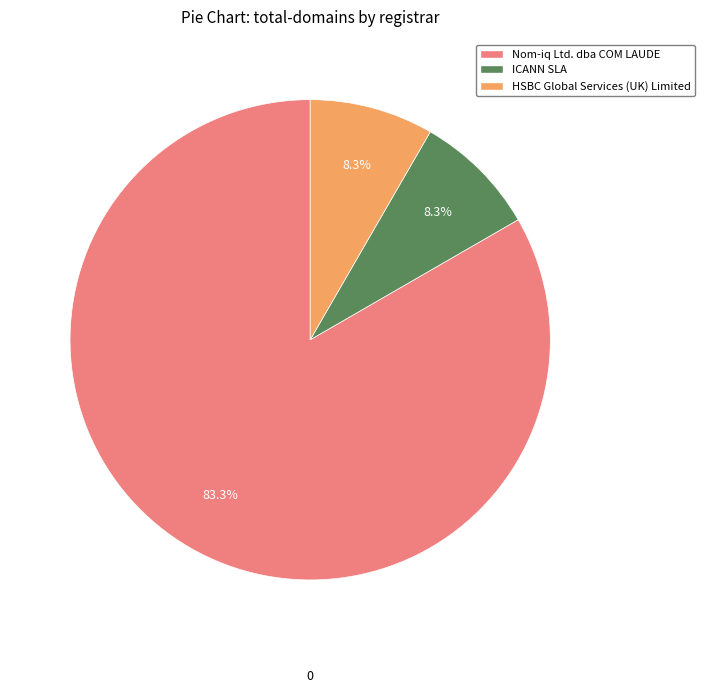

Which slice represents more than half of the pie?

Nom-iq Ltd. dba COM LAUDE